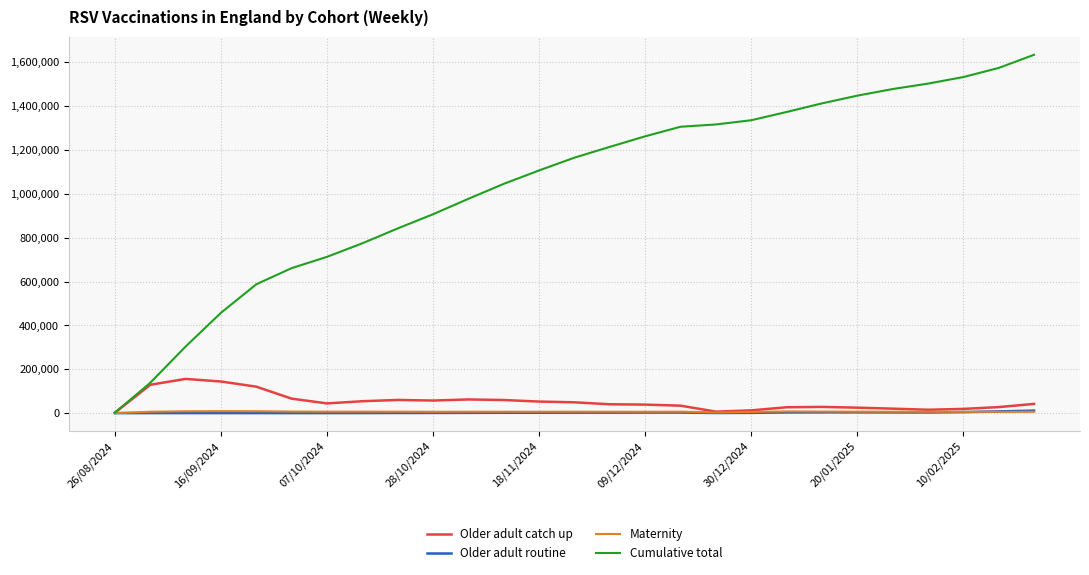

Which series has the widest spread of values?

Cumulative total